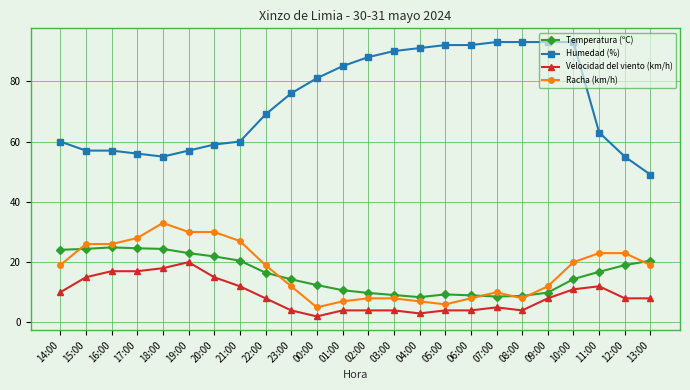

Rank the series by their maximum value, from highest to lowest.

Humedad (%), Racha (km/h), Temperatura (ºC), Velocidad del viento (km/h)